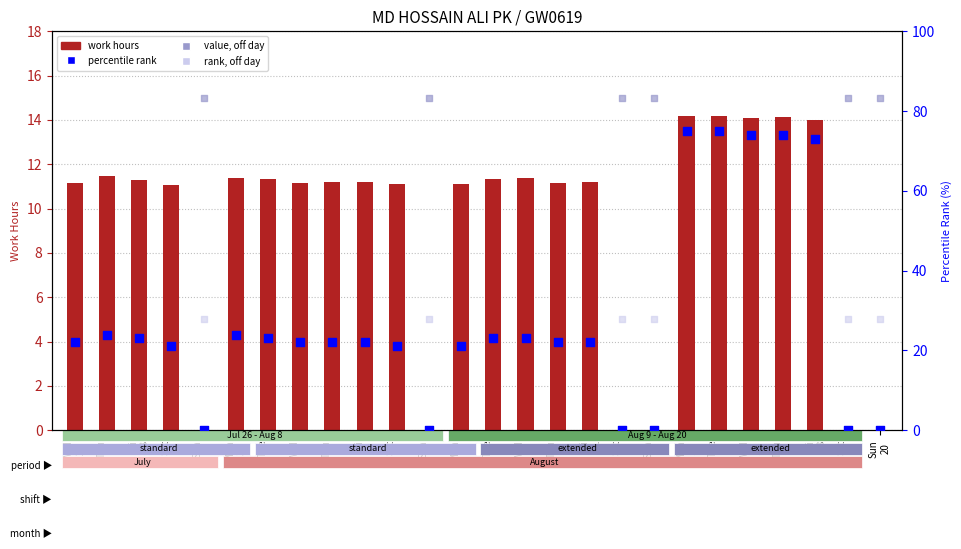

What is the total value across all series at Thu 27?

35.5